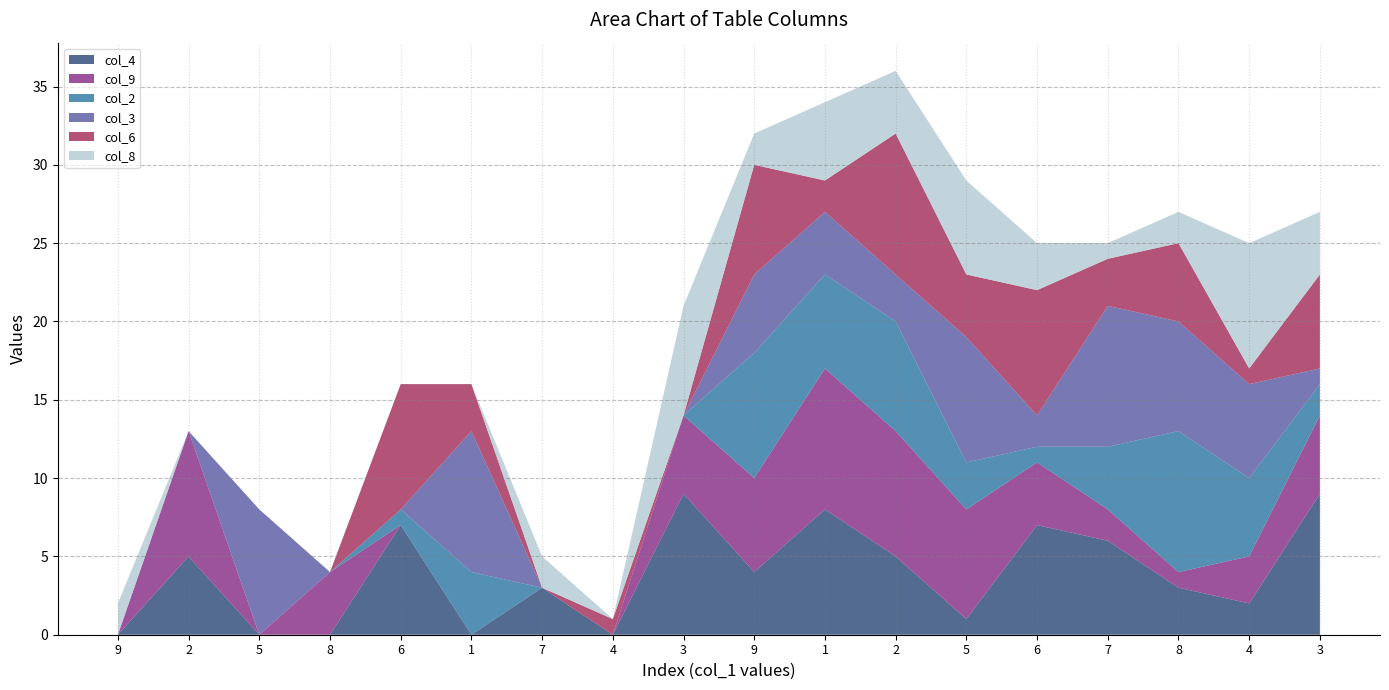

Reading left to right, what are all the values shown in this chart?

col_4: 0	5	0	0	7	0	3	0	9	4	8	5	1	7	6	3	2	9
col_9: 0	8	0	4	0	0	0	0	5	6	9	8	7	4	2	1	3	5
col_2: 0	0	0	0	1	4	0	0	0	8	6	7	3	1	4	9	5	2
col_3: 0	0	8	0	0	9	0	0	0	5	4	3	8	2	9	7	6	1
col_6: 0	0	0	0	8	3	0	1	0	7	2	9	4	8	3	5	1	6
col_8: 2	0	0	0	0	0	2	0	7	2	5	4	6	3	1	2	8	4